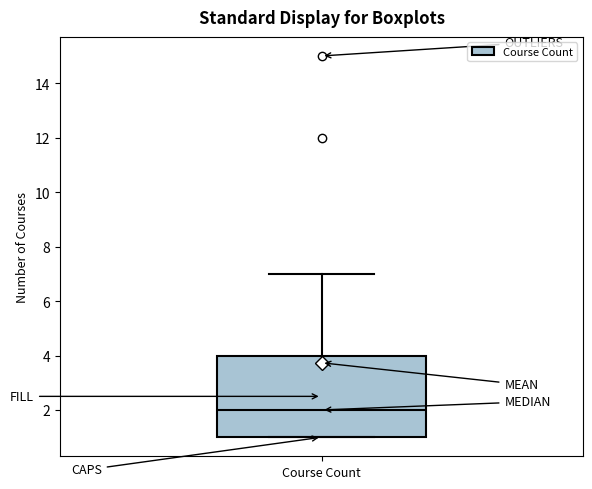

Read this box plot against the y-axis: the position of the median line, the range covered by the box, and the ends of both whiskers. The values are not printed on the chart, so give them approximately, as read against the axis.

median 2, box 1 to 4, whiskers 1 to 7